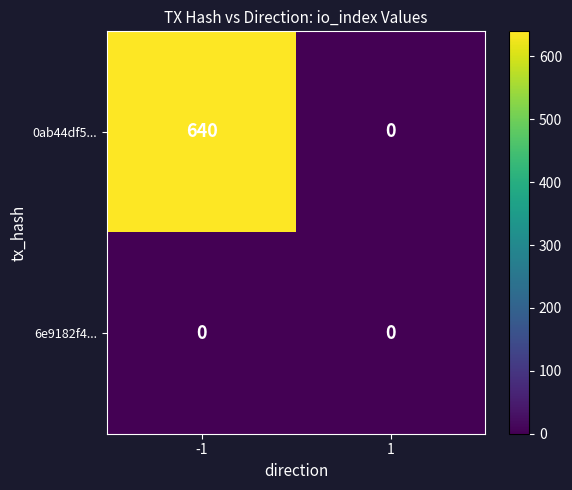

The value of 0ab44df5... at -1 is 640. True or false?

True